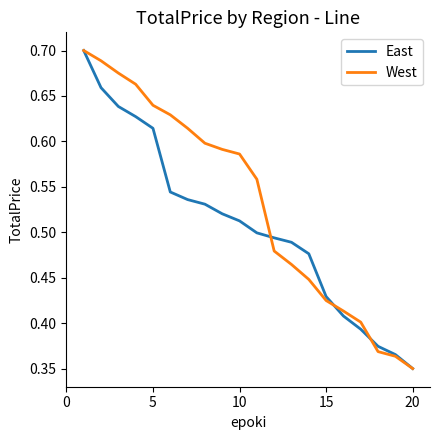

Rank the series by their average value, from highest to lowest.

West, East